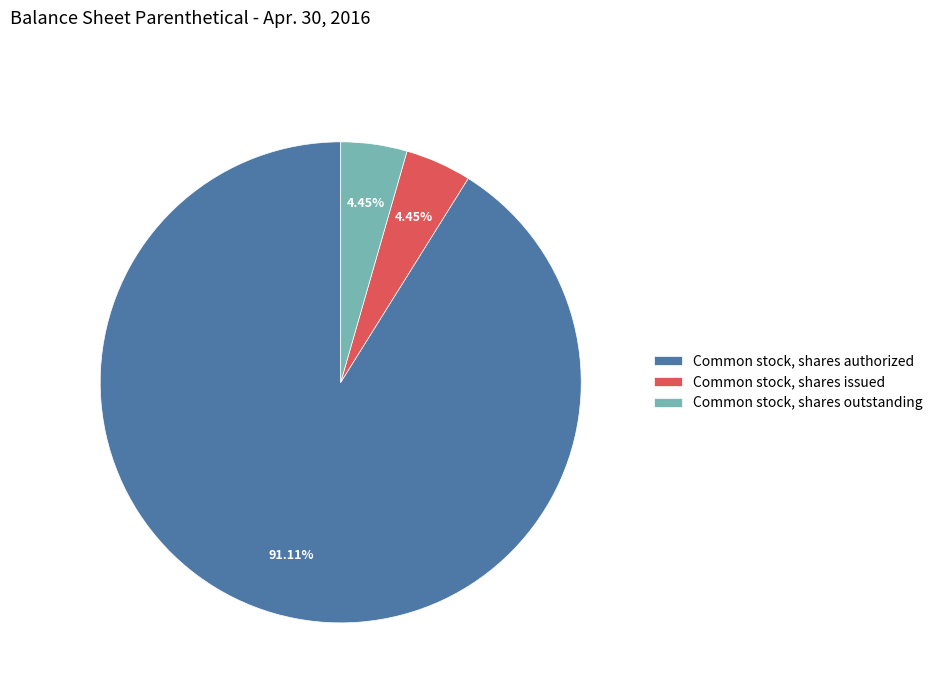

Which slice is the largest?

Common stock, shares authorized